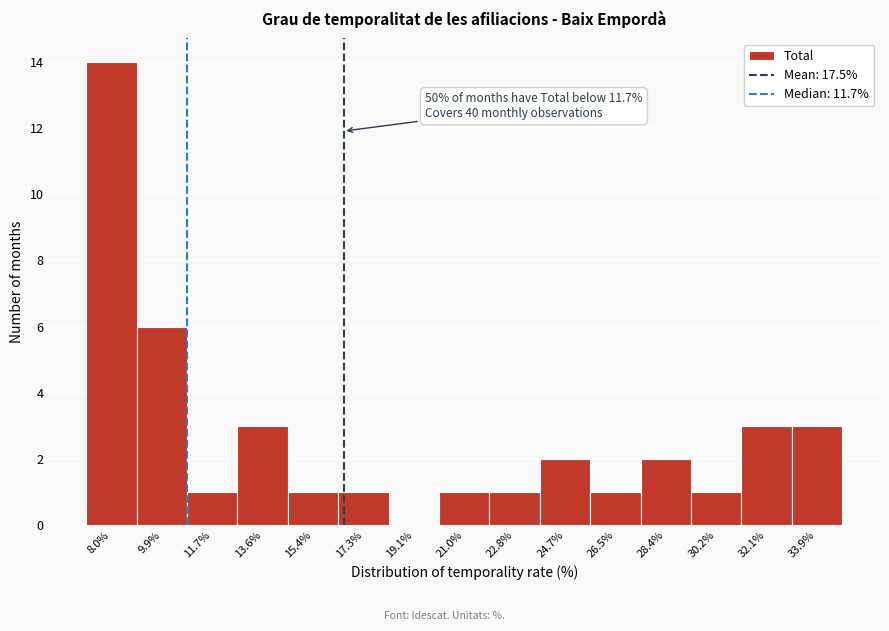

Reading right to left, what are all the values shown in this chart?

33.9%=3	32.1%=3	30.2%=1	28.4%=2	26.5%=1	24.7%=2	22.8%=1	21.0%=1	19.1%=0	17.3%=1	15.4%=1	13.6%=3	11.7%=1	9.9%=6	8.0%=14